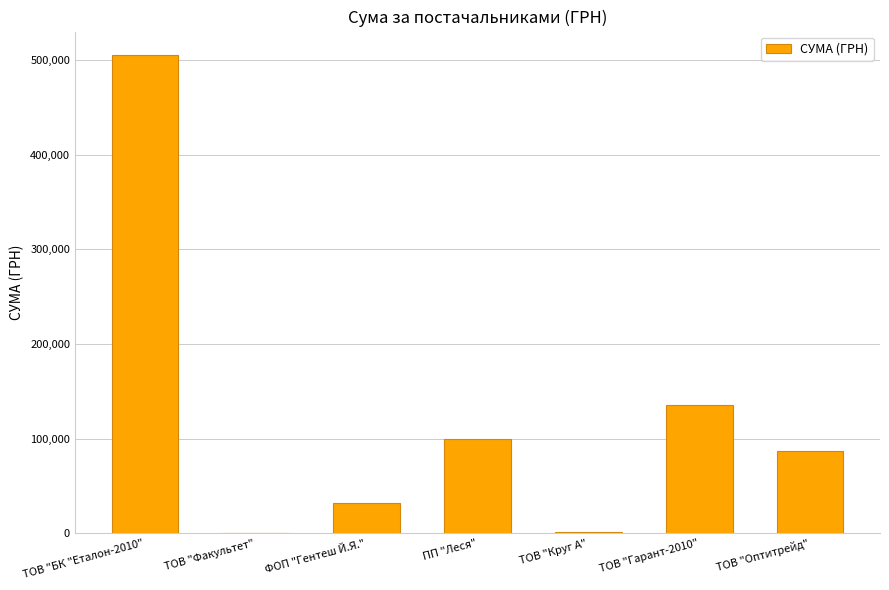

Between ТОВ "БК "Еталон-2010" and ФОП "Гентеш Й.Я.", which is larger?

ТОВ "БК "Еталон-2010"